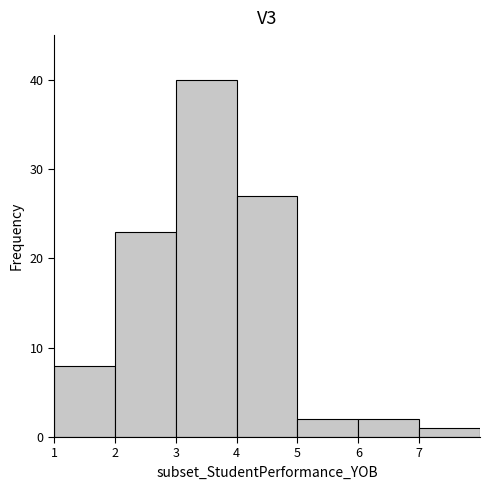

Over which range of the x-axis is the bar tallest?

3 to 4